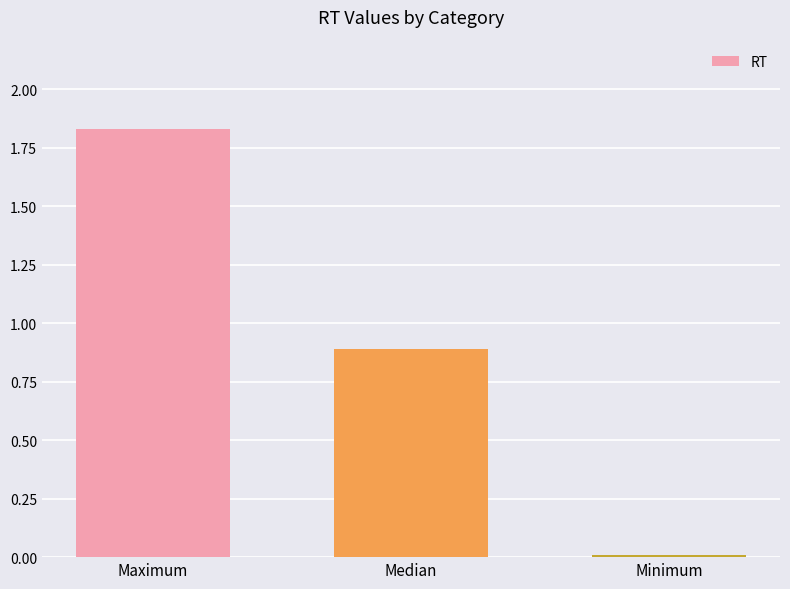

Rank the categories by value from lowest to highest.

Minimum, Median, Maximum